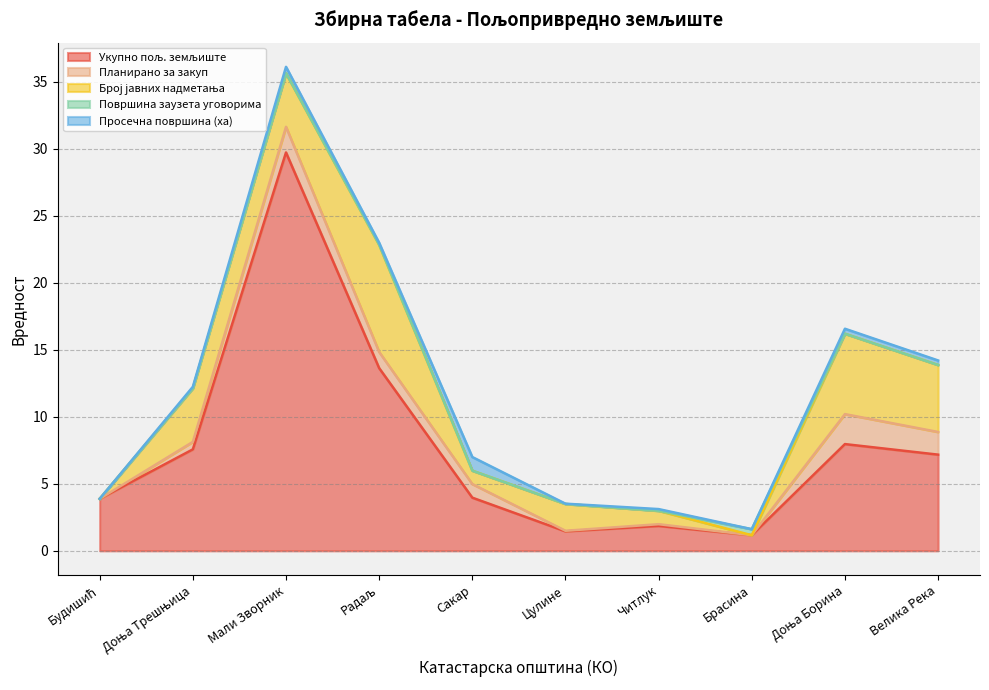

True or false: Укупно пољ. земљиште and Површина заузета уговорима intersect in this chart.

False